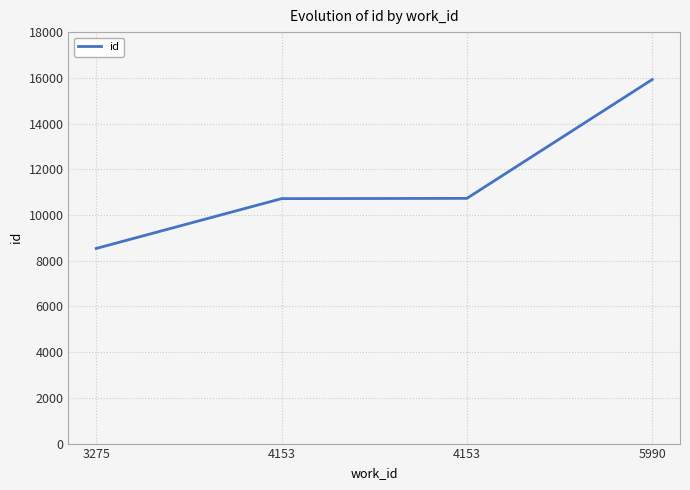

What is the change in value from 3275 to 4153?

+2179